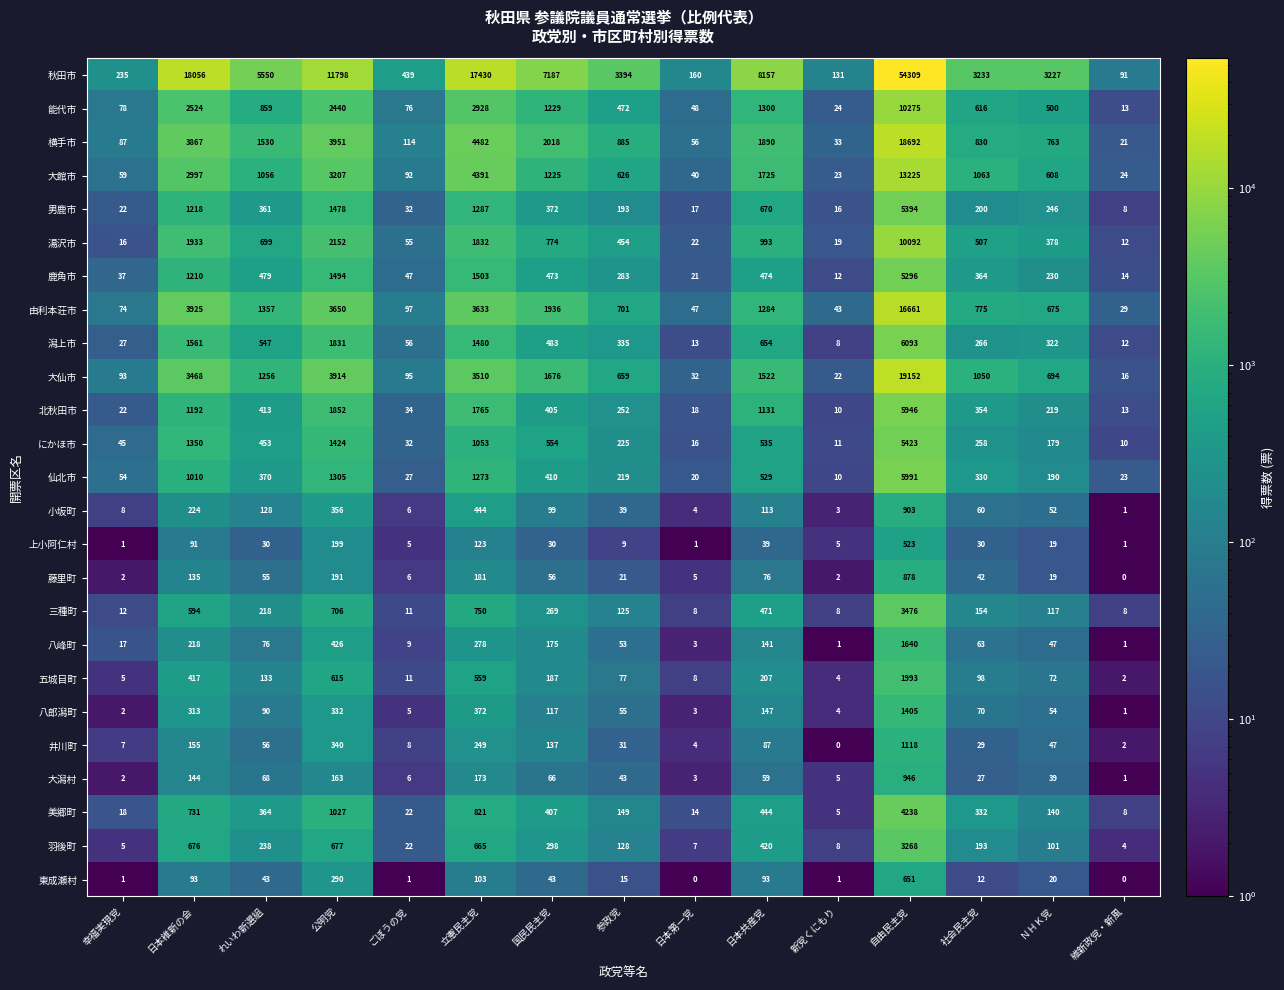

At れいわ新選組, list the series in order from smallest to largest.

上小阿仁村, 東成瀬村, 藤里町, 井川町, 大潟村, 八峰町, 八郎潟町, 小坂町, 五城目町, 三種町, 羽後町, 男鹿市, 美郷町, 仙北市, 北秋田市, にかほ市, 鹿角市, 潟上市, 湯沢市, 能代市, 大館市, 大仙市, 由利本荘市, 横手市, 秋田市